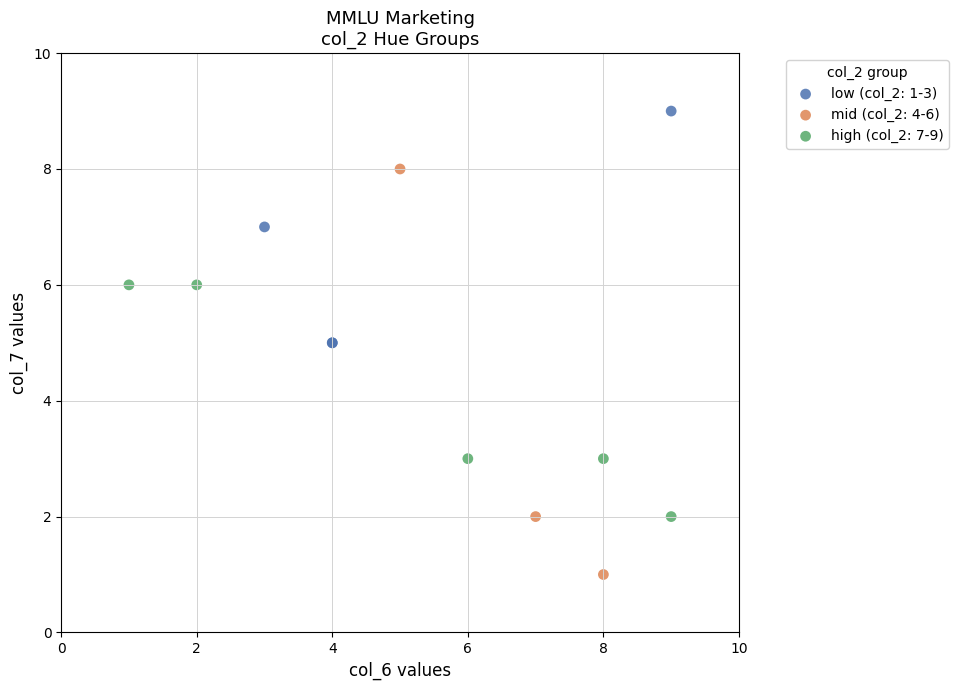

What are all the series names shown in the legend?

low (col_2: 1-3), mid (col_2: 4-6), high (col_2: 7-9)